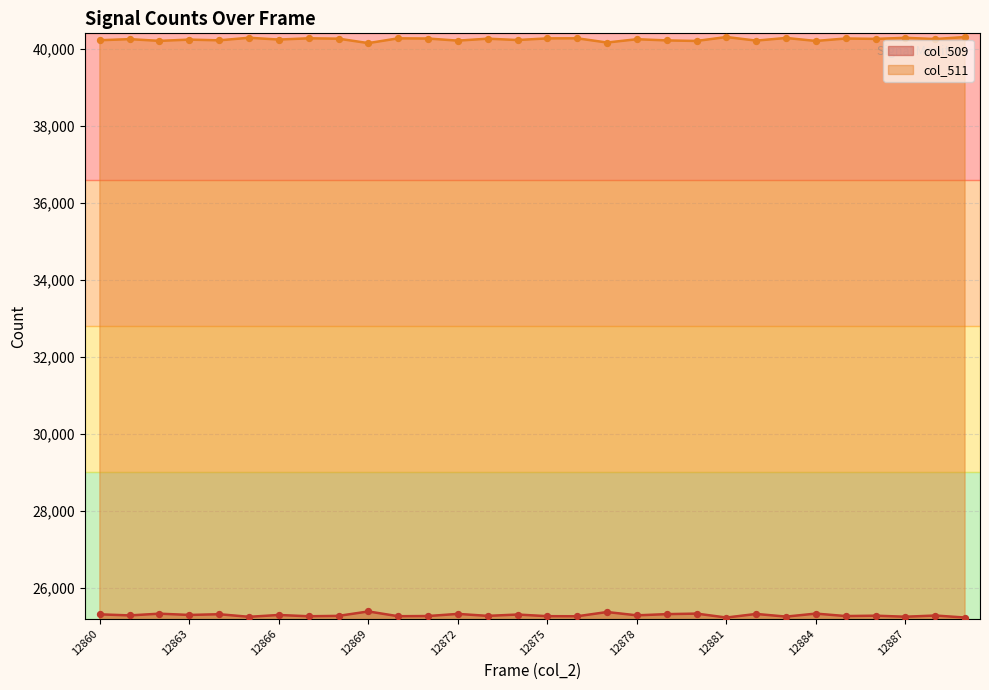

Which series reaches the maximum Y coordinate?

col_511